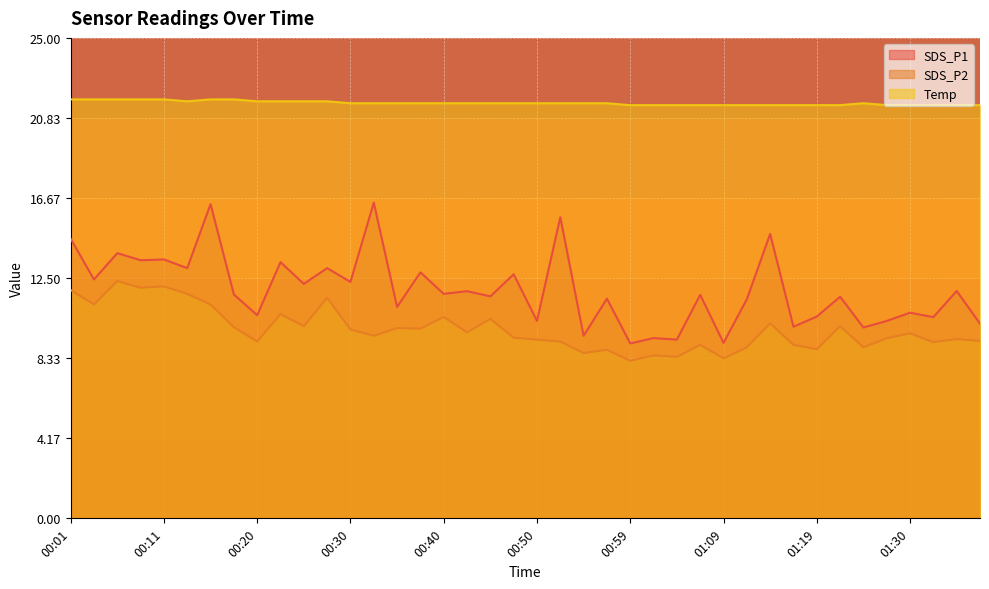

At 00:59, list the series in order from smallest to largest.

SDS_P2, SDS_P1, Temp